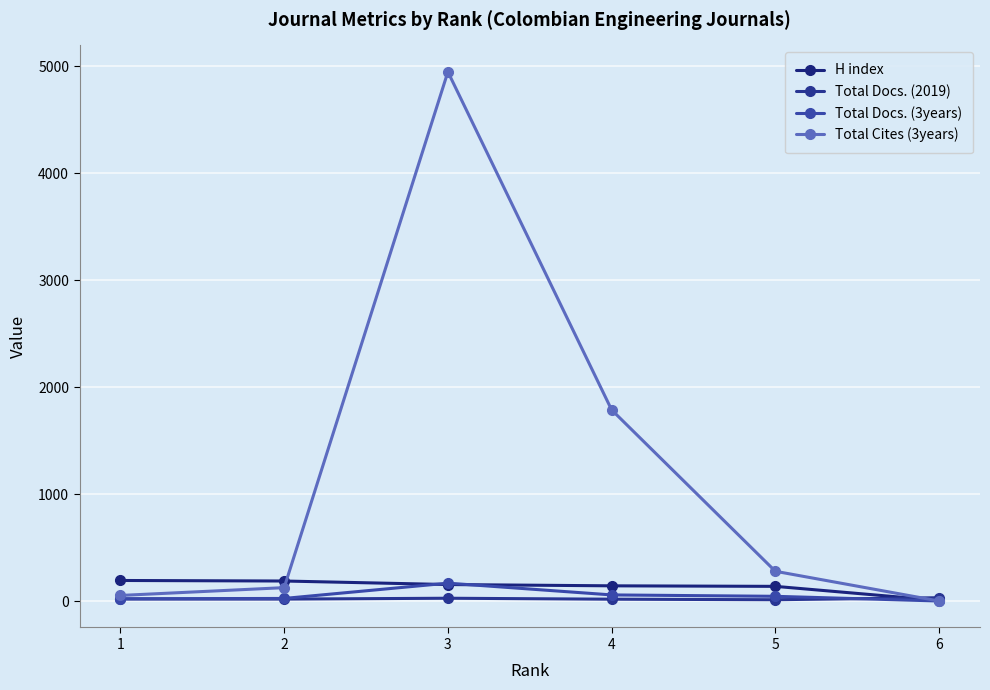

What is the difference between the H index values at 3 and 2?

33